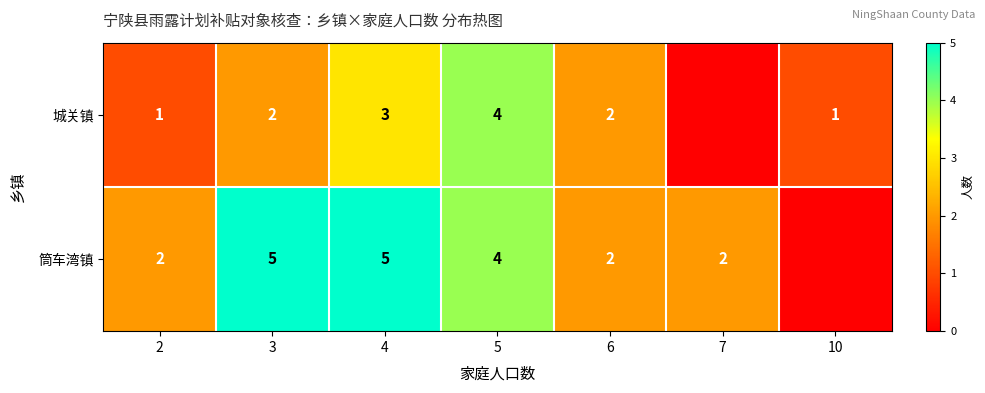

What is the total value across all series at 6?

4